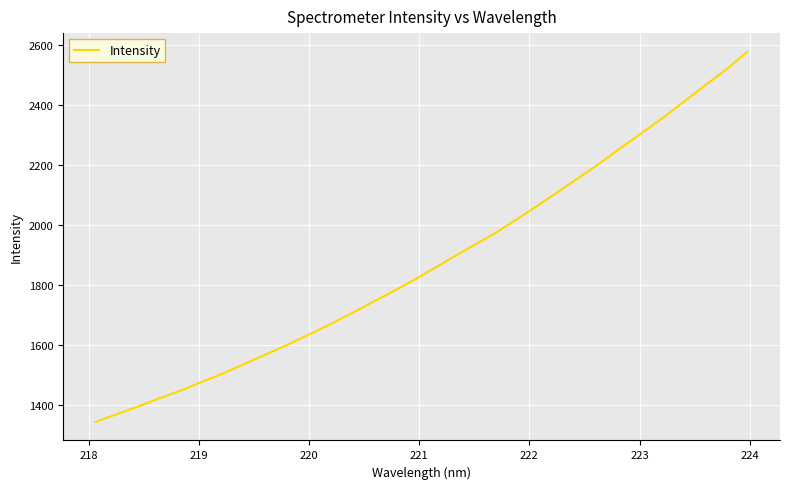

True or false: there are more than 1 points higher than both neighbors.

False